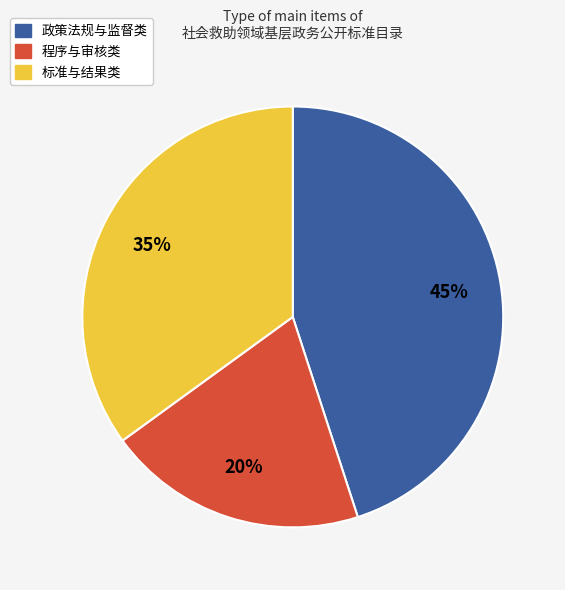

How many segments does this pie chart have?

3